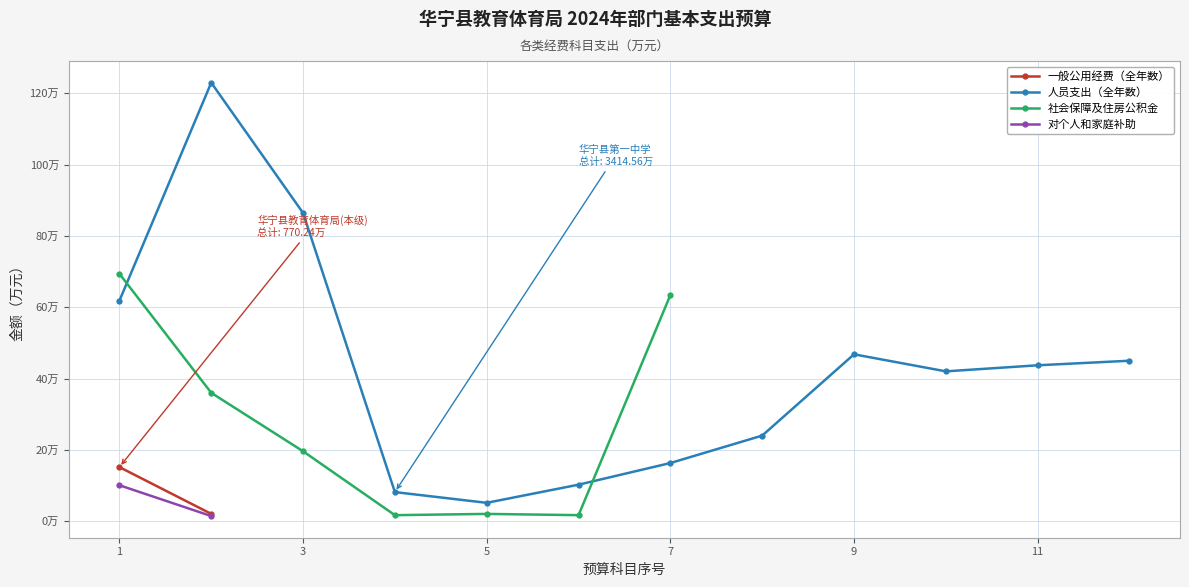

Does the chart have visible grid lines?

Yes